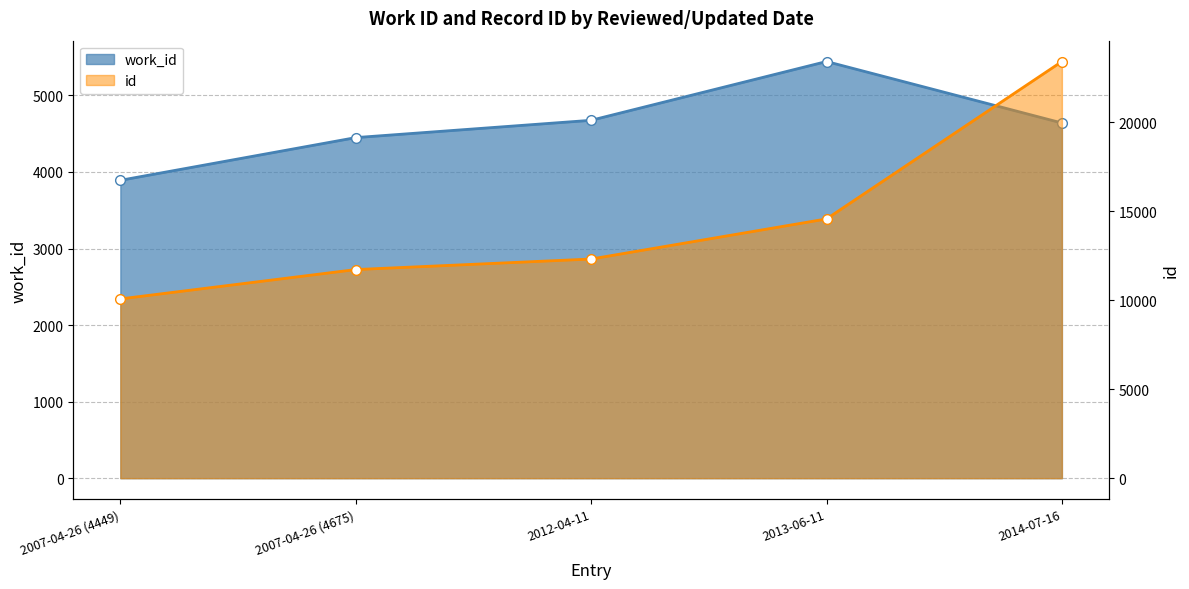

True or false: work_id has more than 0 points higher than both neighbors.

True